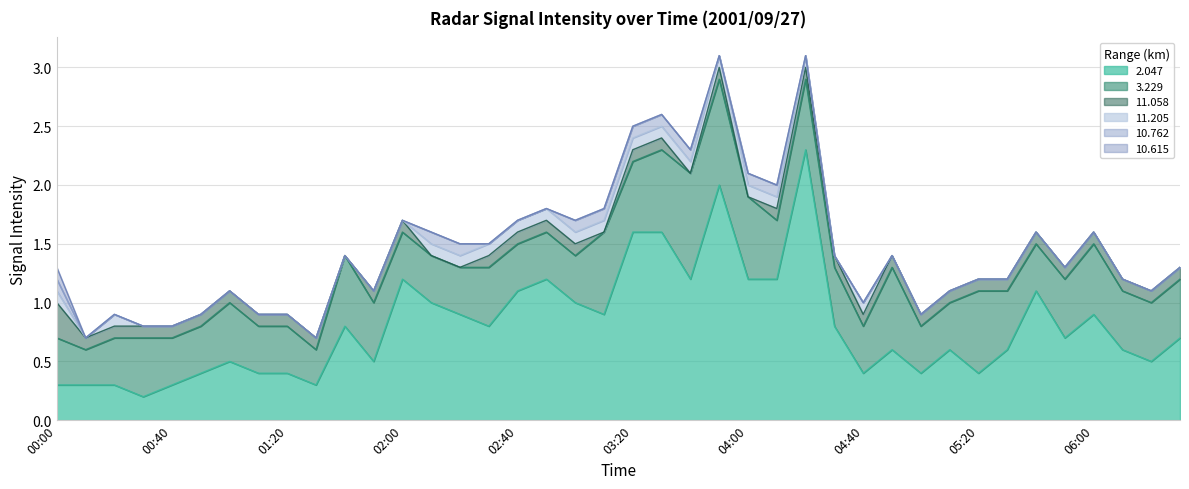

What is the highest value of the 2.047 series?

2.3